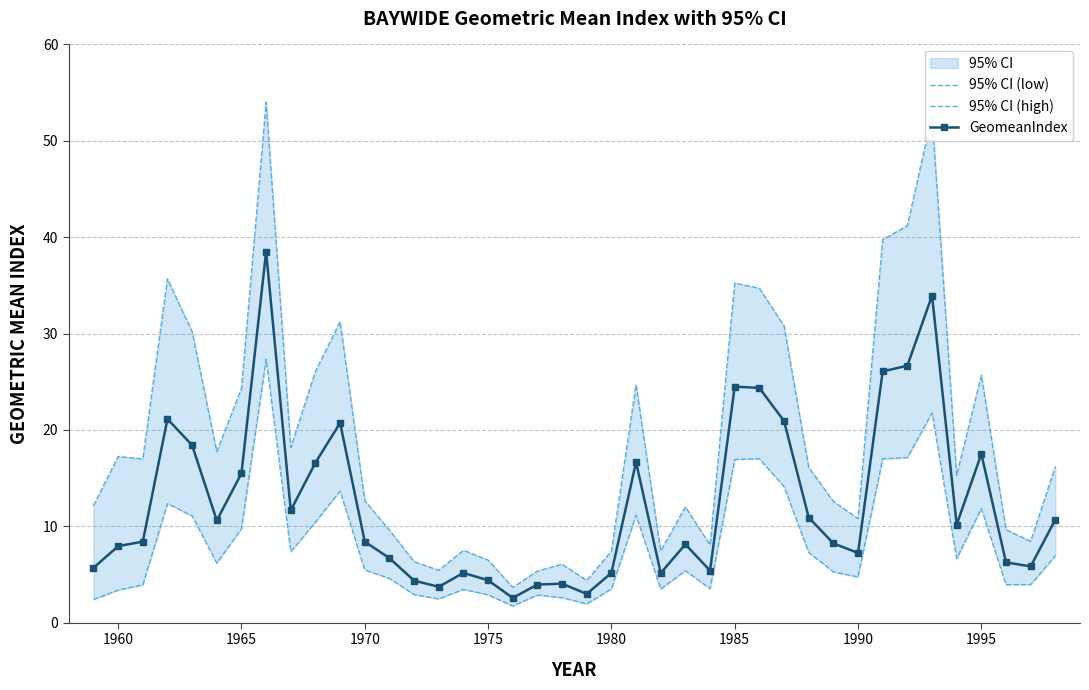

How many data points in GeomeanIndex are above 8?

23